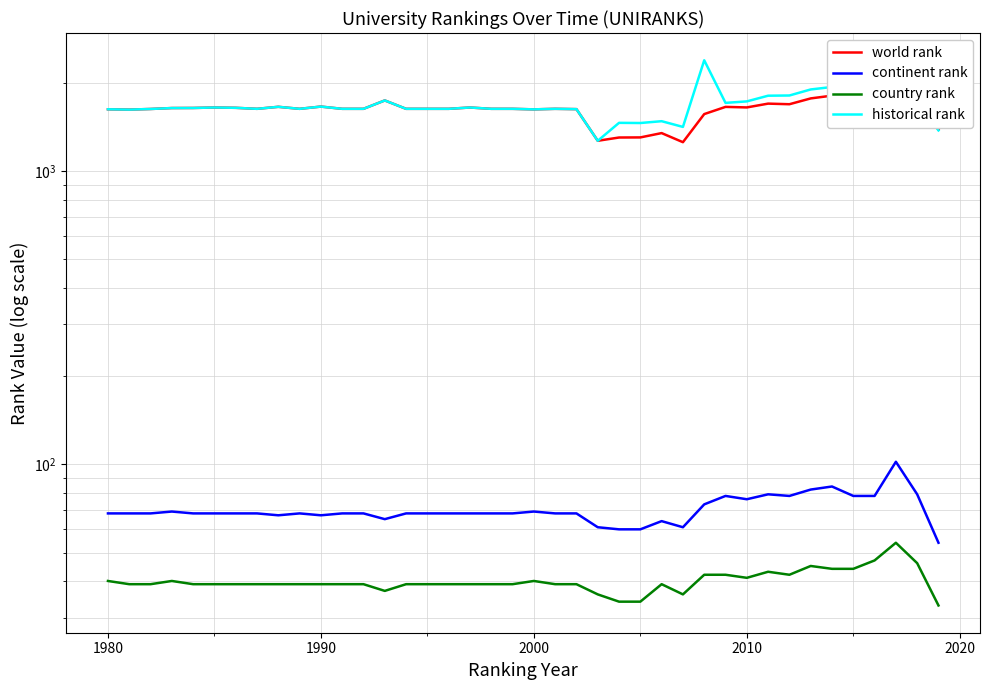

How many data points in country rank are less than 39?

6